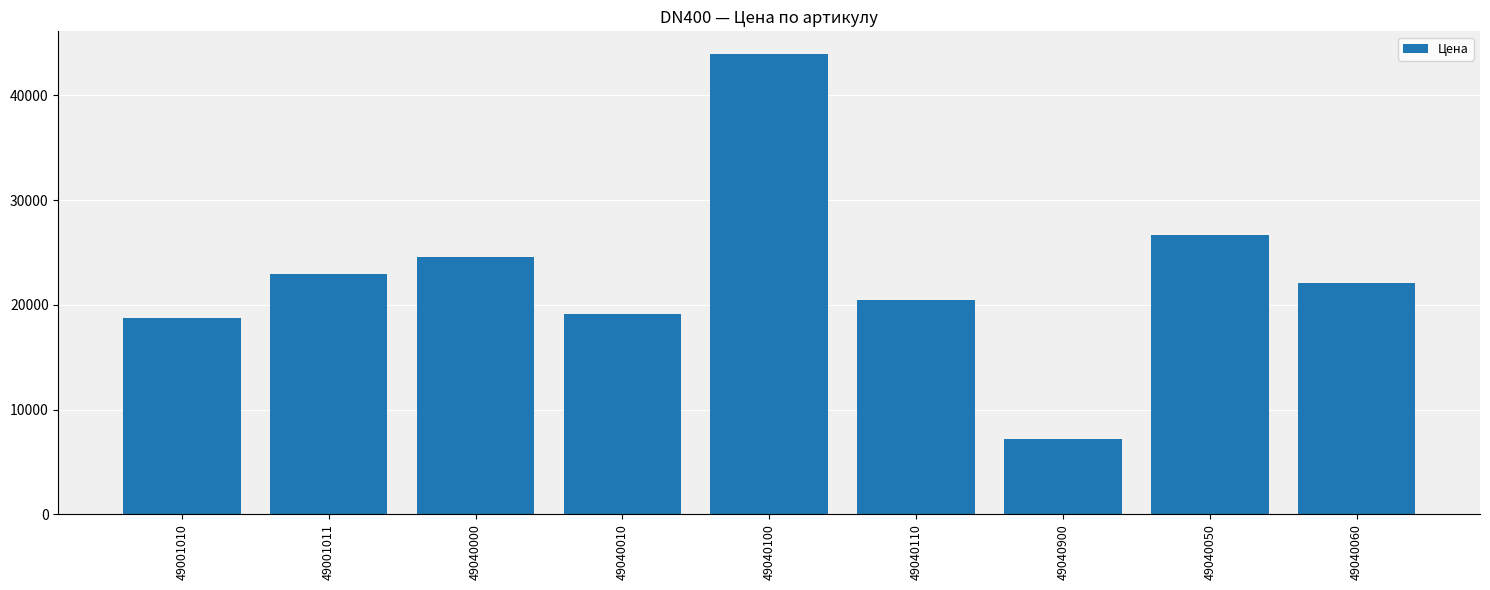

Is it true that the value at 49001010 is 18744?

True